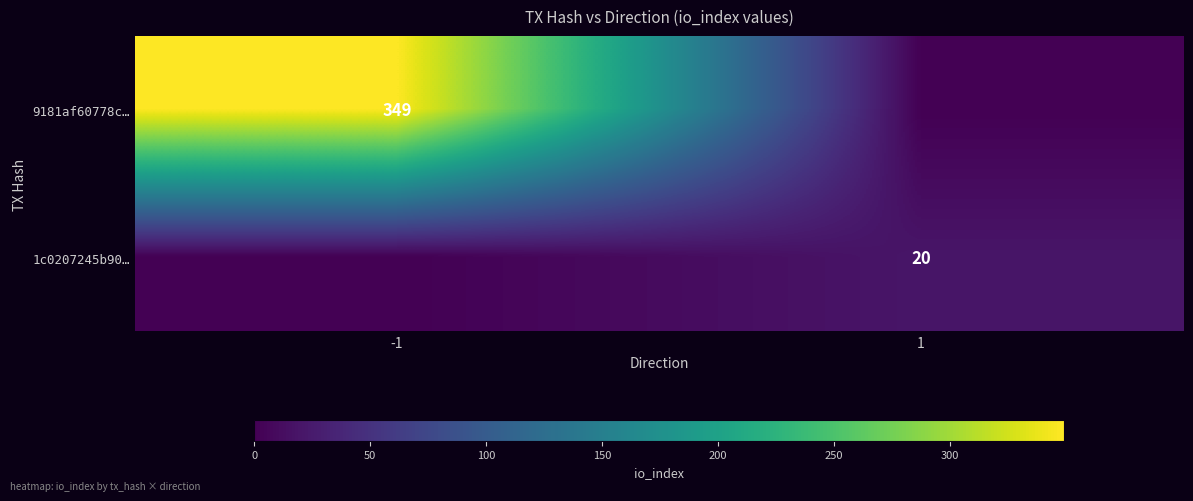

True or false: 9181af60778c… has a value of 349 at -1.

True